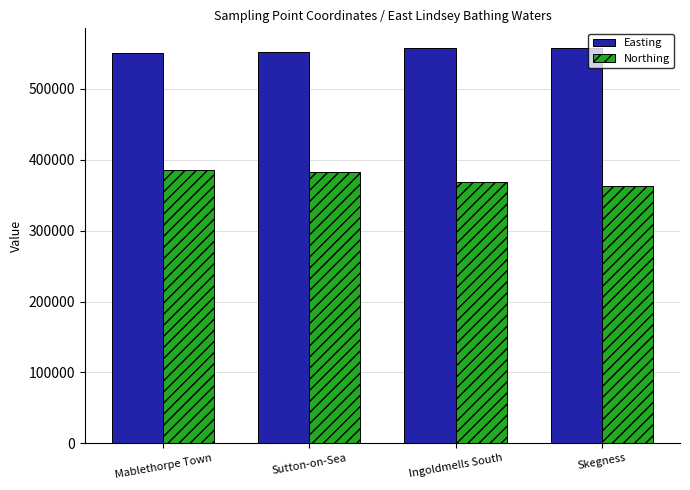

Is the value of Easting at Skegness greater than the value of Northing at Ingoldmells South?

Yes